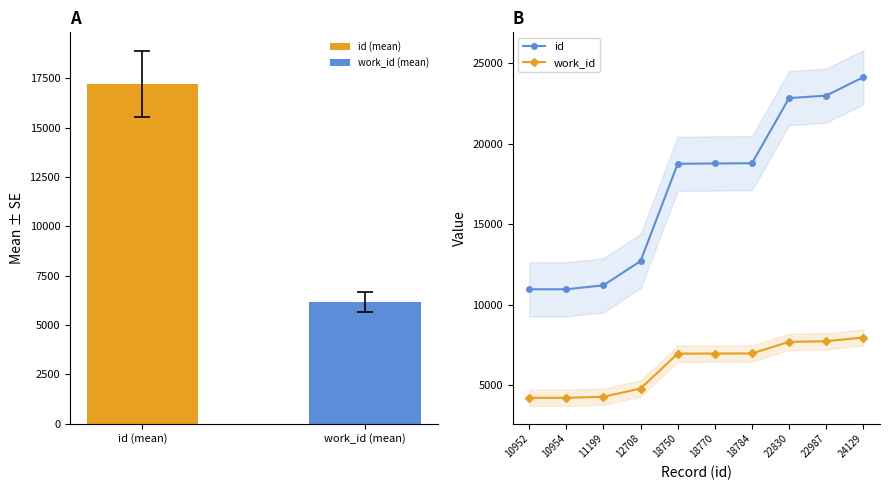

Is the value of id at 24129 greater than the value of work_id at 24129?

Yes